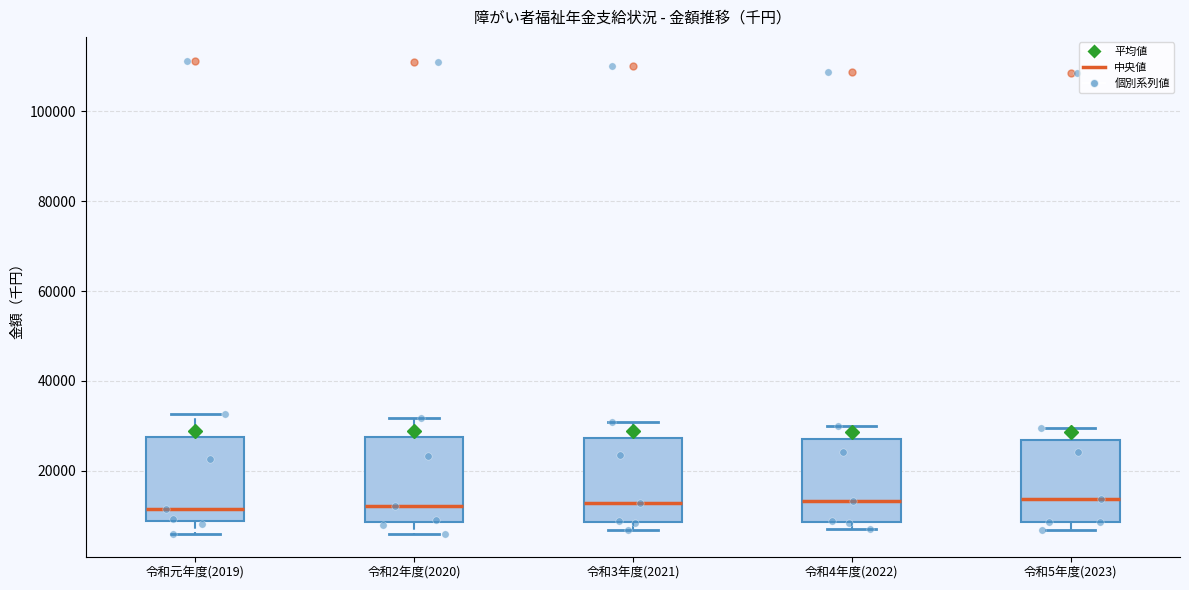

Reading left to right, read every box against the y-axis: the position of its median line, the range the box covers, and the ends of its whiskers. The values are not printed on the chart, so give them approximately, as read against the axis.

令和元年度(2019): median 12000, box 8000 to 28000, whiskers 6000 to 32000
令和2年度(2020): median 12000, box 8000 to 28000, whiskers 6000 to 32000
令和3年度(2021): median 12000, box 8000 to 28000, whiskers 6000 to 30000
令和4年度(2022): median 14000, box 8000 to 28000, whiskers 8000 (just below the box's lower edge) to 30000
令和5年度(2023): median 14000, box 8000 to 26000, whiskers 6000 to 30000